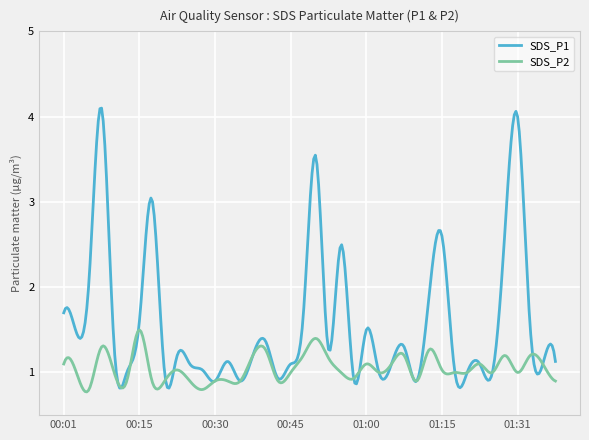

Which series has the widest spread of values?

SDS_P1